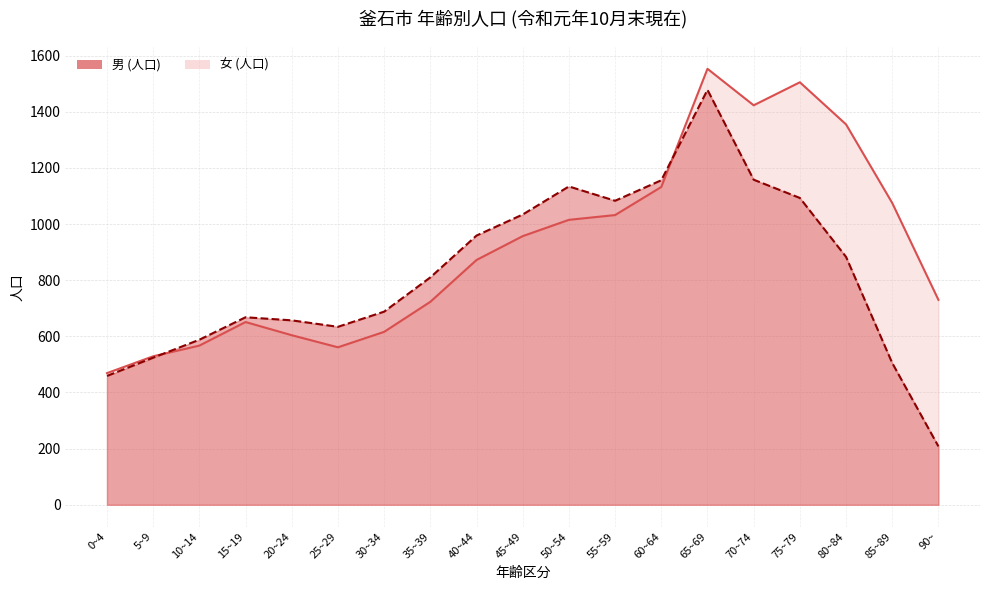

Rank the series by their average value, from lowest to highest.

男, 女